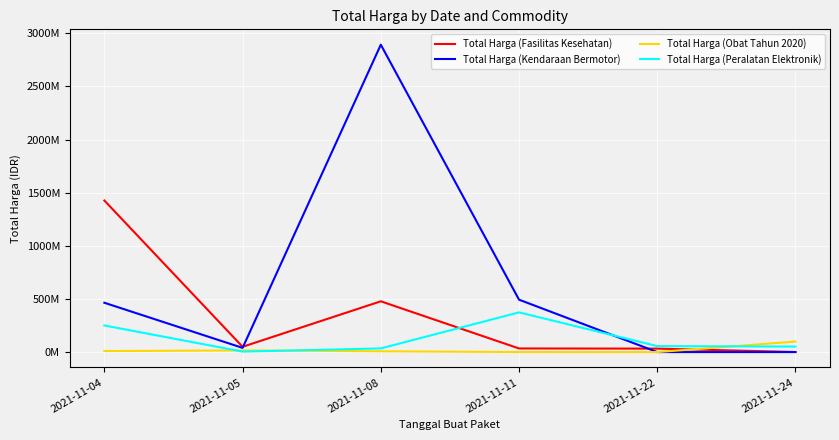

Is this an area chart (filled region under the line)?

No